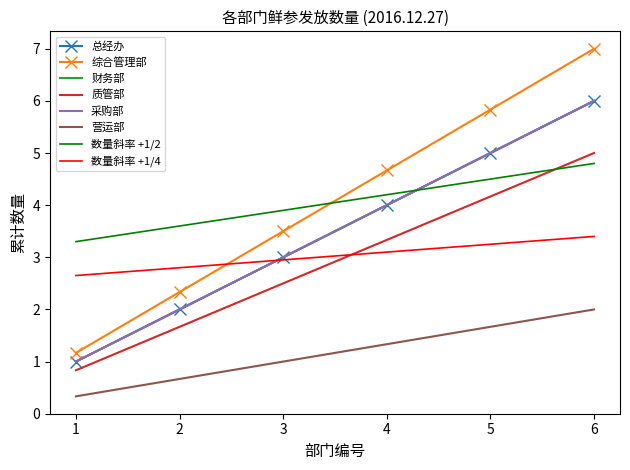

What is the value of the 总经办 point at the 6th from the left?

6